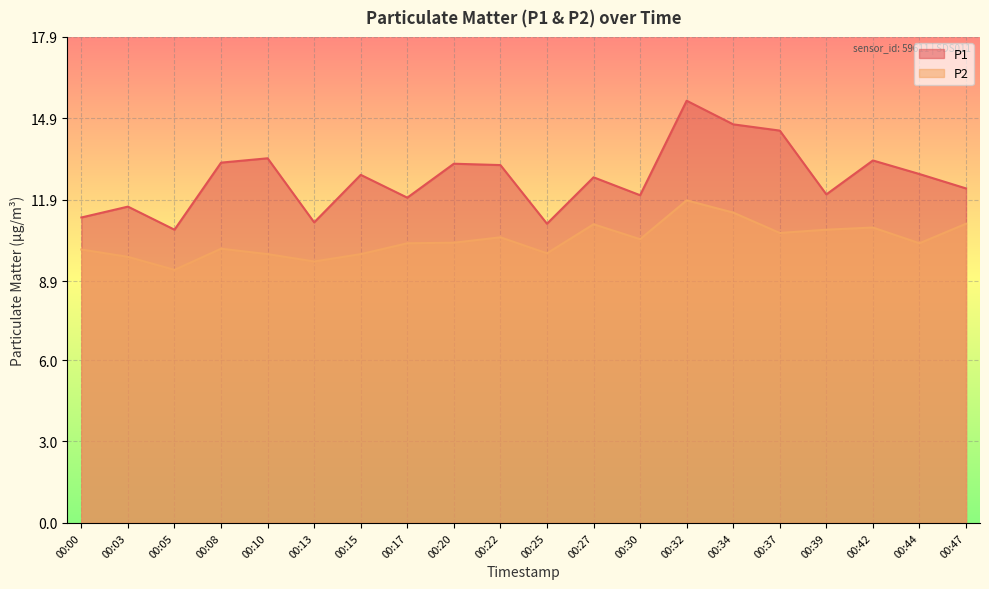

True or false: P1 and P2 cross at least once.

False